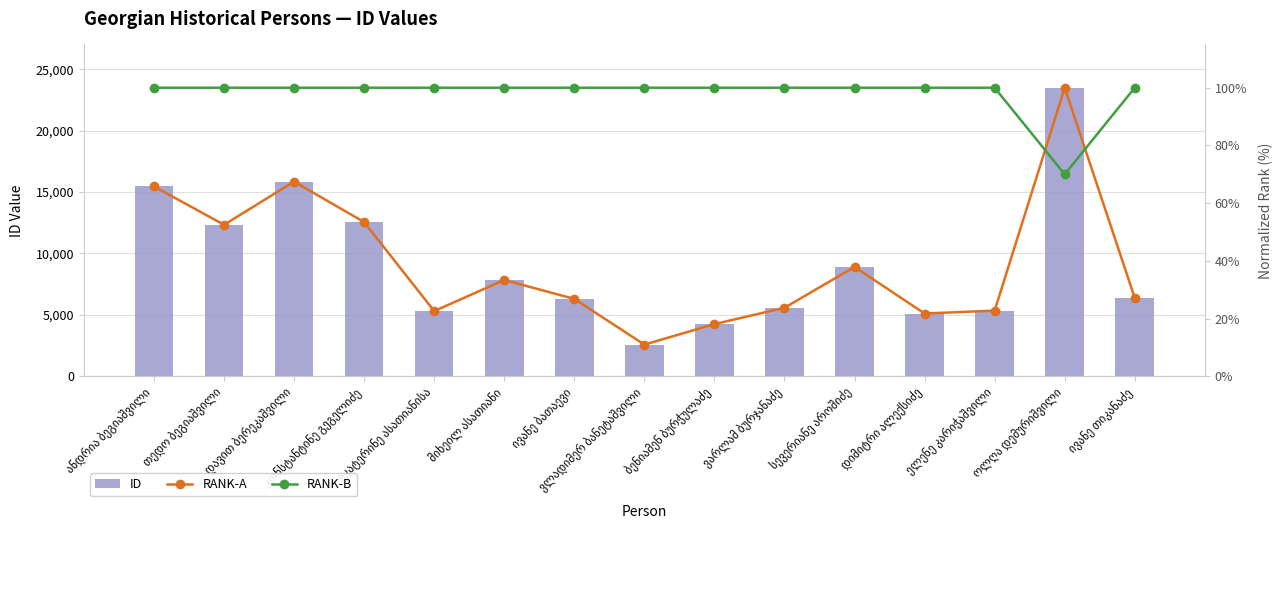

What is the difference between the second highest and minimum values in the ID series?

13277